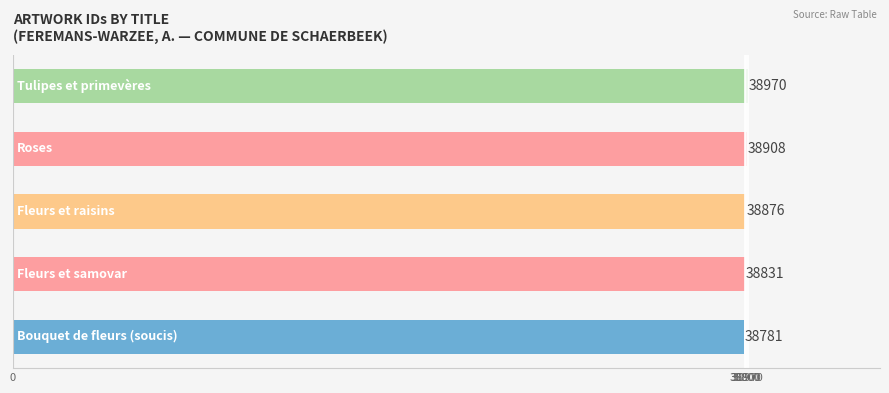

What is the average value?

38873